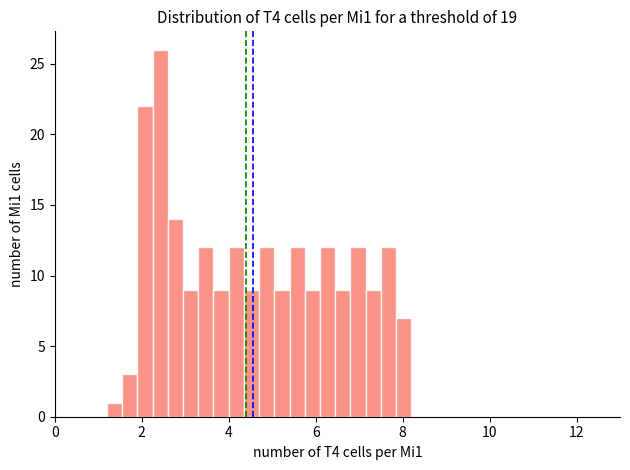

Around what value on the x-axis is the tallest bar? Give the approximate position of its centre, as read against the axis.

2.4